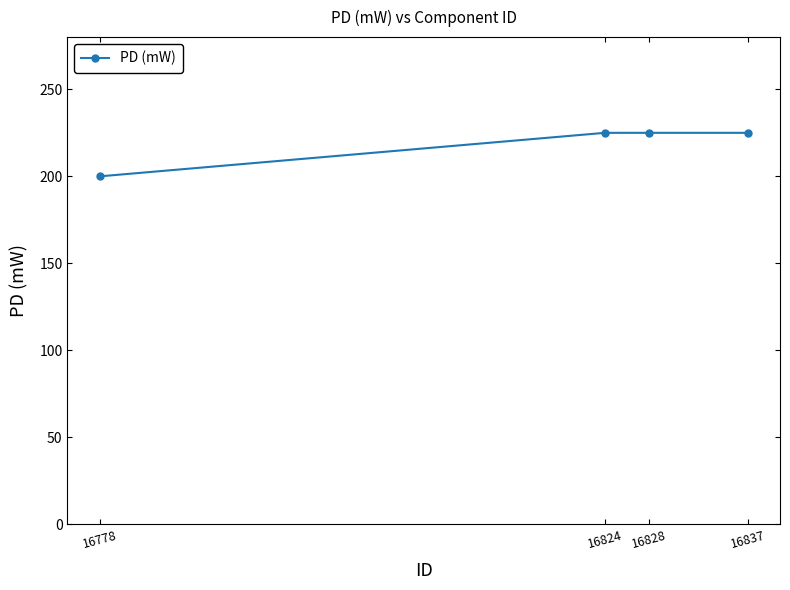

What is the value of the 4th point from the left?

225